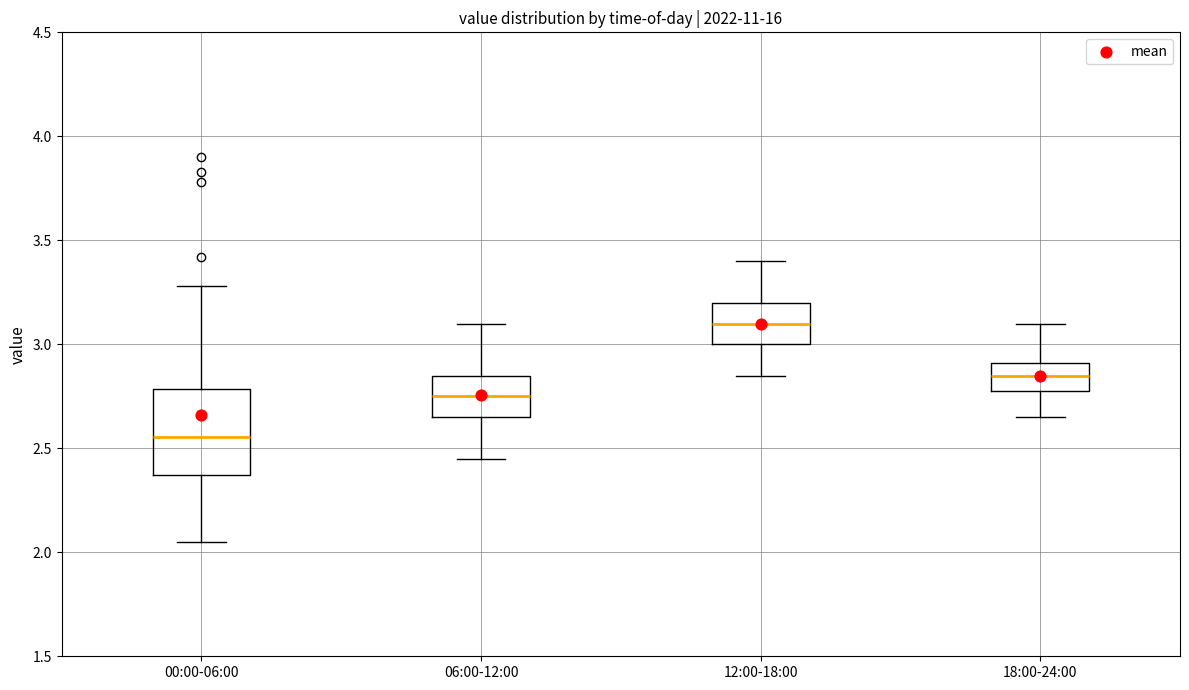

Reading left to right, transcribe this box plot: for each box, give where its median line is, the range the box spans, and where its two whiskers end, as read against the y-axis. The values are not printed on the chart, so give them approximately, as read against the axis.

00:00-06:00: median 2.55, box 2.35 to 2.80, whiskers 2.05 to 3.30
06:00-12:00: median 2.75, box 2.65 to 2.85, whiskers 2.45 to 3.10
12:00-18:00: median 3.10, box 3.00 to 3.20, whiskers 2.85 to 3.40
18:00-24:00: median 2.85, box 2.80 to 2.90, whiskers 2.65 to 3.10